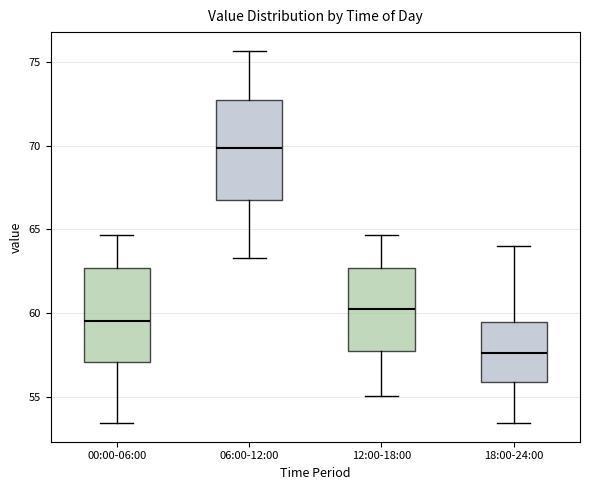

Reading left to right, read every box against the y-axis: the position of its median line, the range the box covers, and the ends of its whiskers. The values are not printed on the chart, so give them approximately, as read against the axis.

00:00-06:00: median 59.5, box 57.0 to 62.5, whiskers 53.5 to 64.5
06:00-12:00: median 70.0, box 67.0 to 73.0, whiskers 63.5 to 75.5
12:00-18:00: median 60.0, box 57.5 to 62.5, whiskers 55.0 to 64.5
18:00-24:00: median 57.5, box 56.0 to 59.5, whiskers 53.5 to 64.0